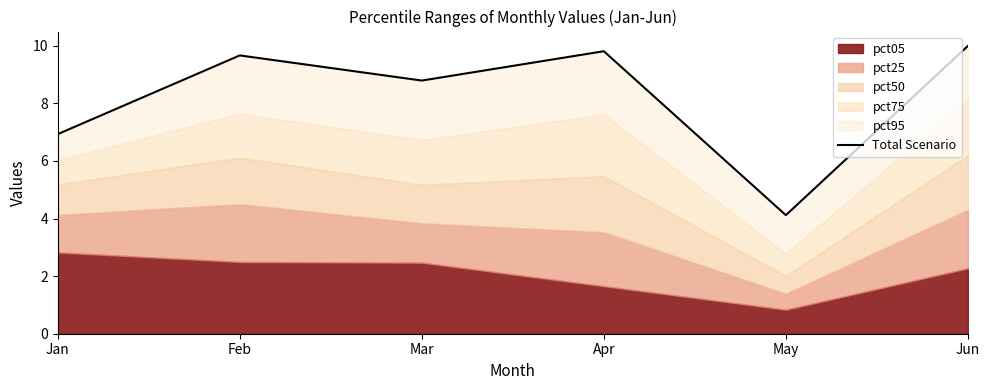

What is the difference between the second highest and minimum values?

5.7